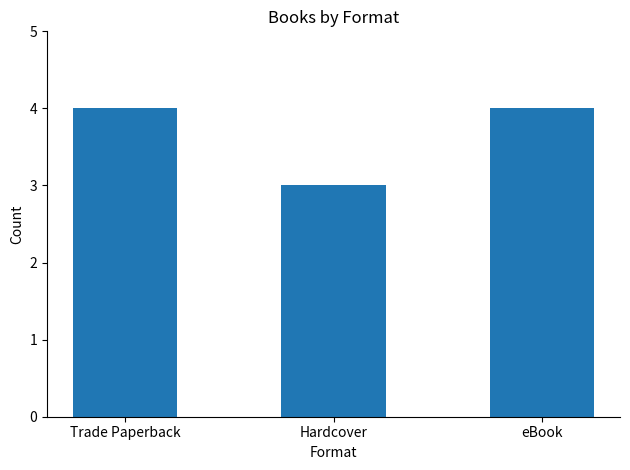

At which category does the chart reach its minimum across all series?

Hardcover